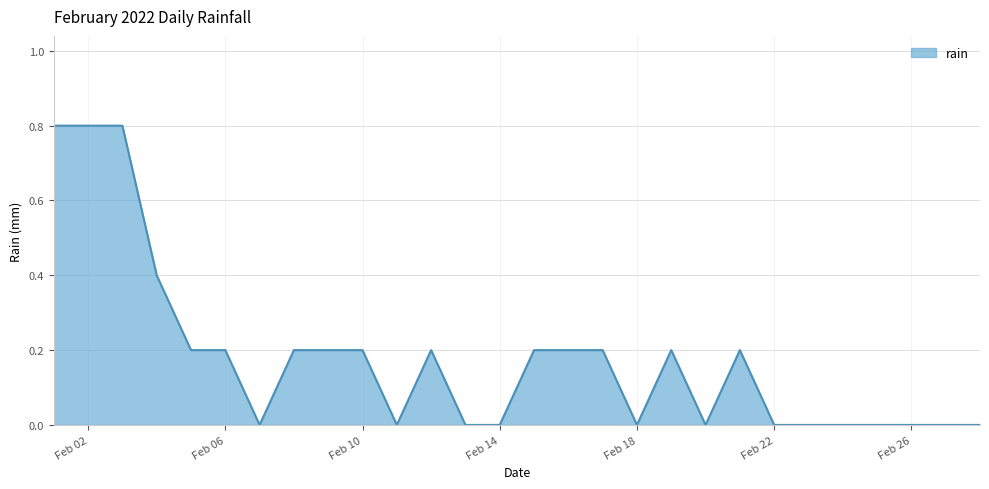

What is the greatest value displayed?

0.8